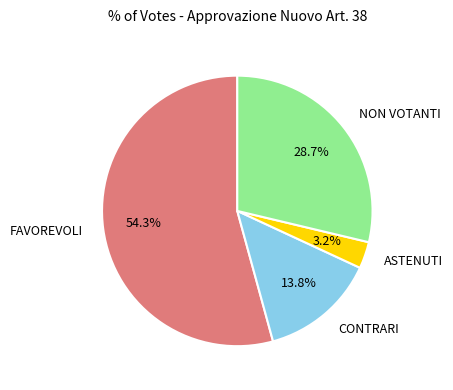

Is FAVOREVOLI the majority of the pie?

Yes